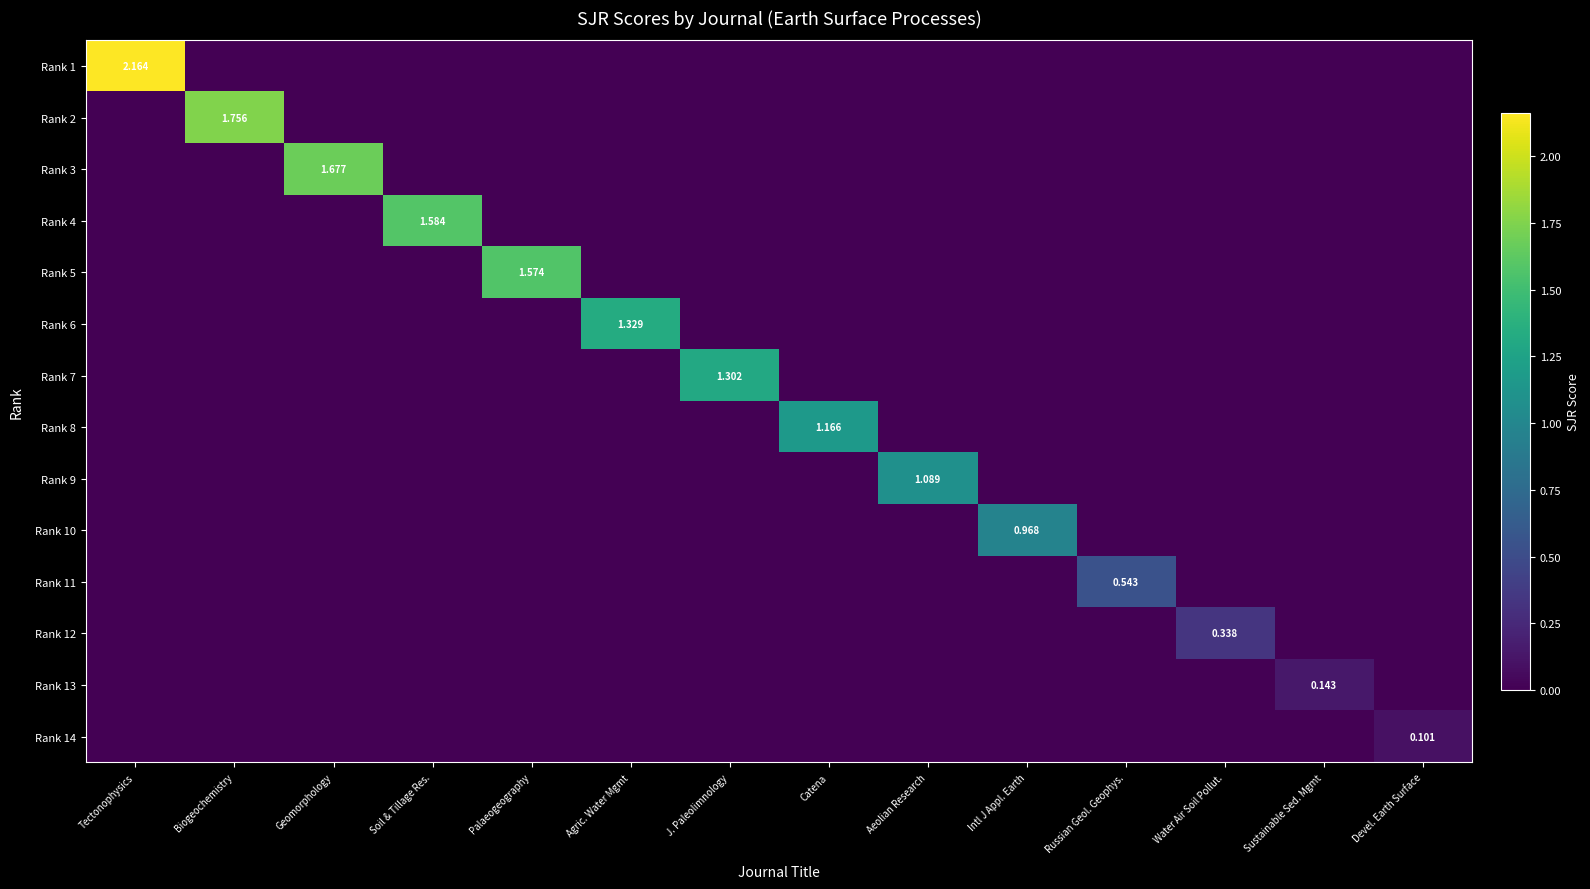

The Rank 1 series shows -0.9 at Aeolian Research. True or false?

False